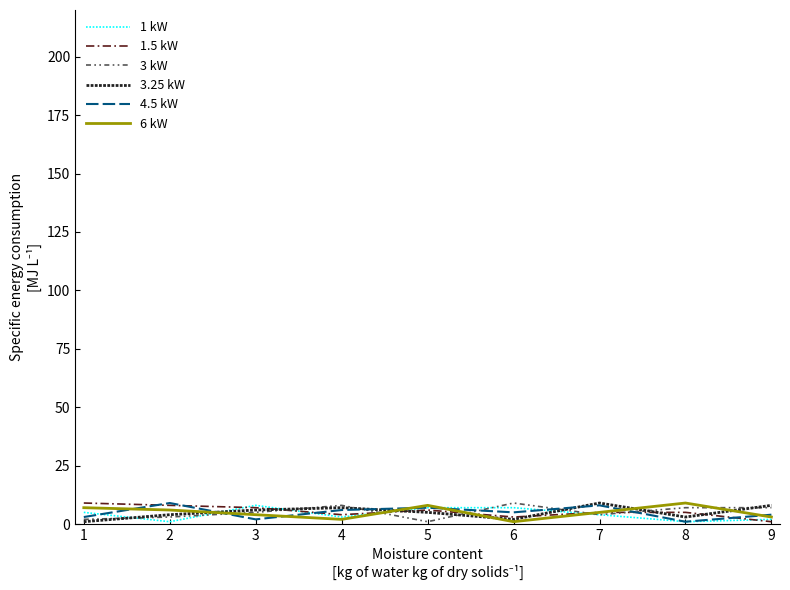

Between which two adjacent categories do 1 kW and 3.25 kW first intersect?

1 and 2